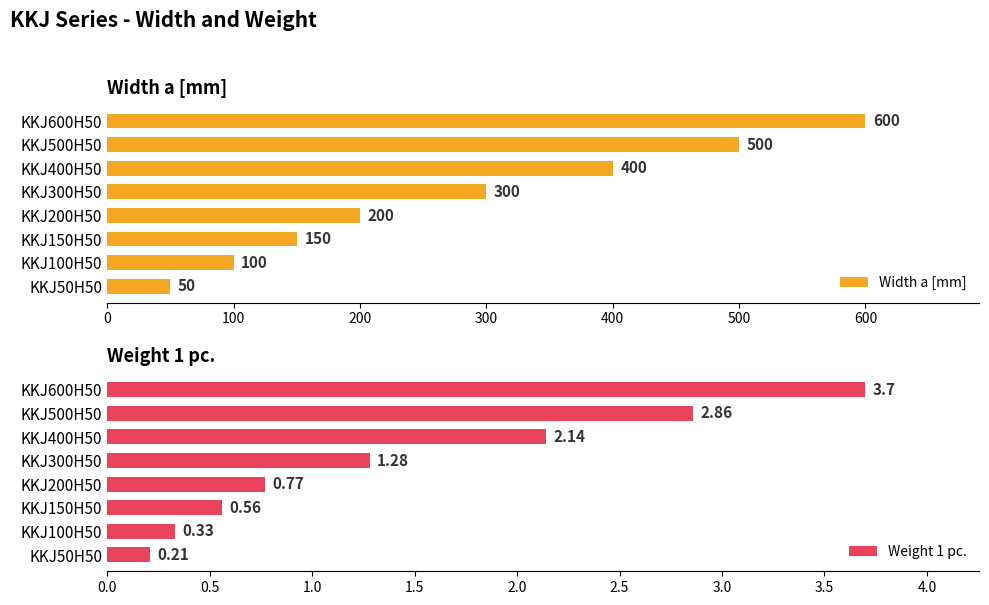

What is the highest value of the Width a [mm] series?

600